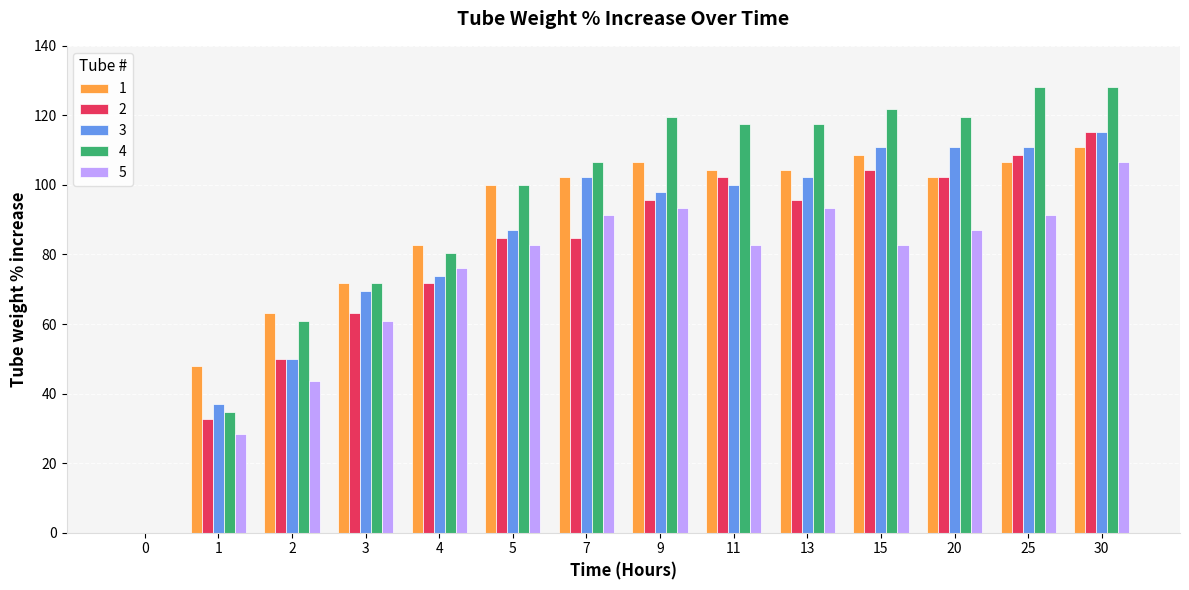

What is the sum of the 5 values at 5 and 13?

176.1